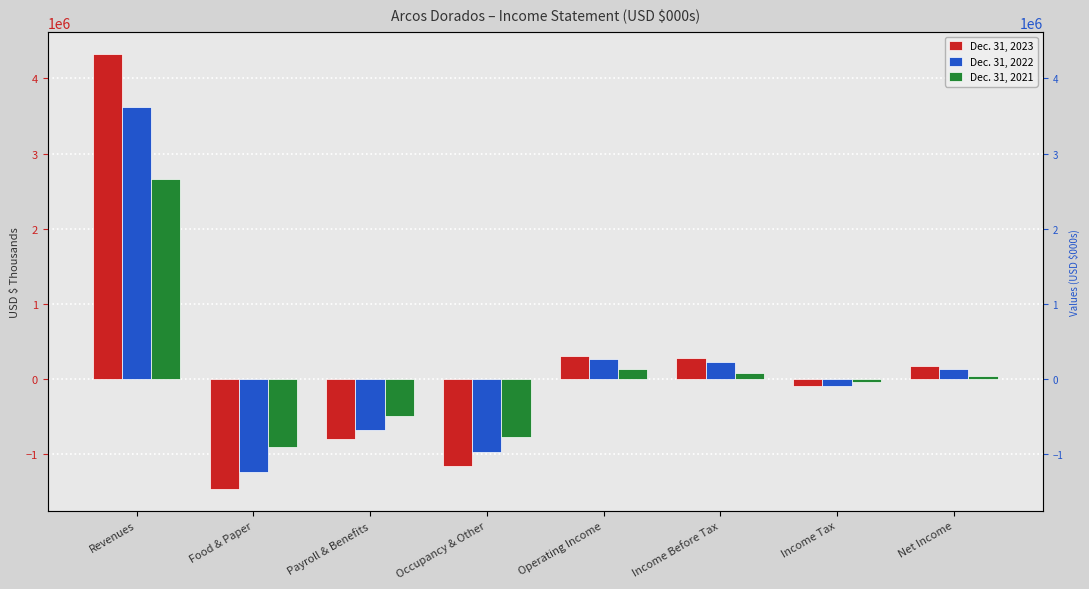

What is the label of the 3rd bar from the right?

Income Before Tax